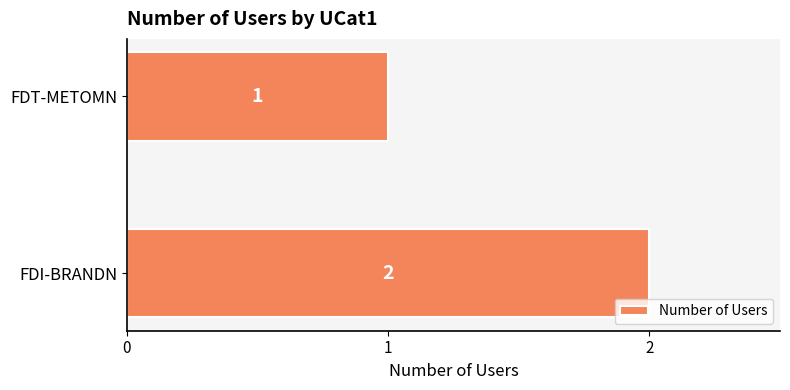

How many data points are less than 2?

1